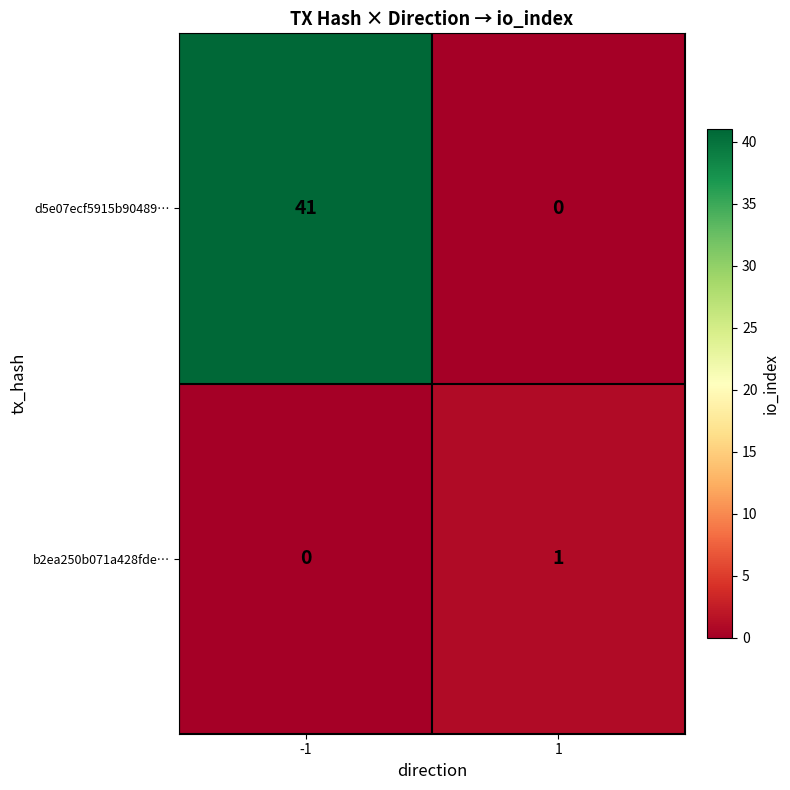

Rank the series by their maximum value, from lowest to highest.

b2ea250b071a428fde…, d5e07ecf5915b90489…